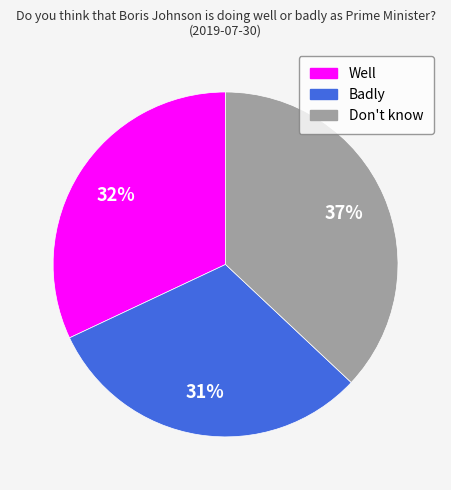

Is there a majority slice in this chart?

No